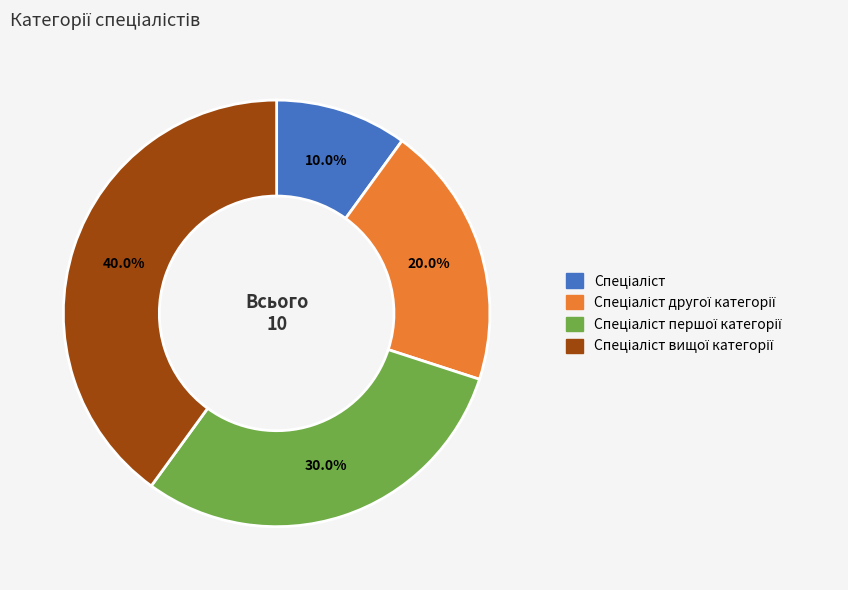

Does any single category account for the majority?

No